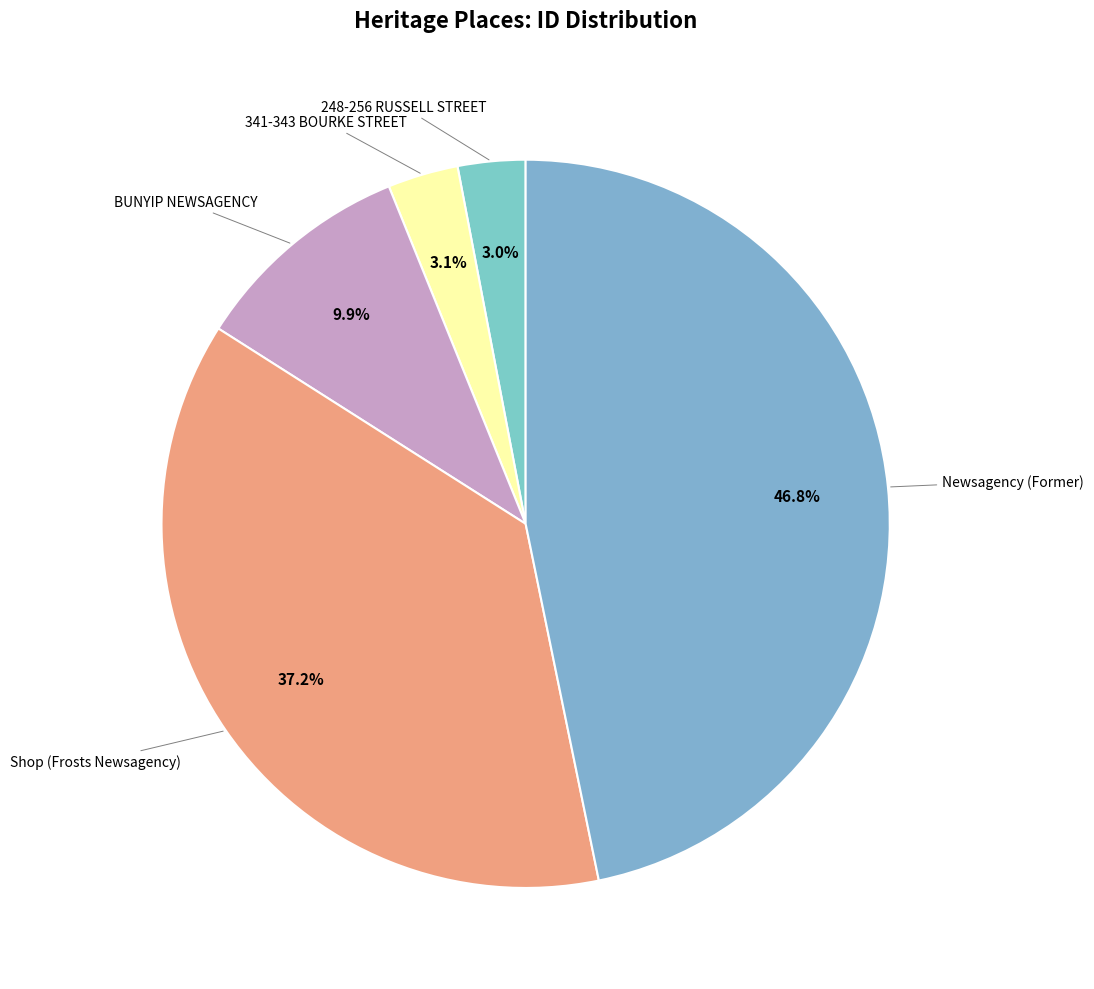

To the nearest percent, what portion does Newsagency (Former) represent?

47%